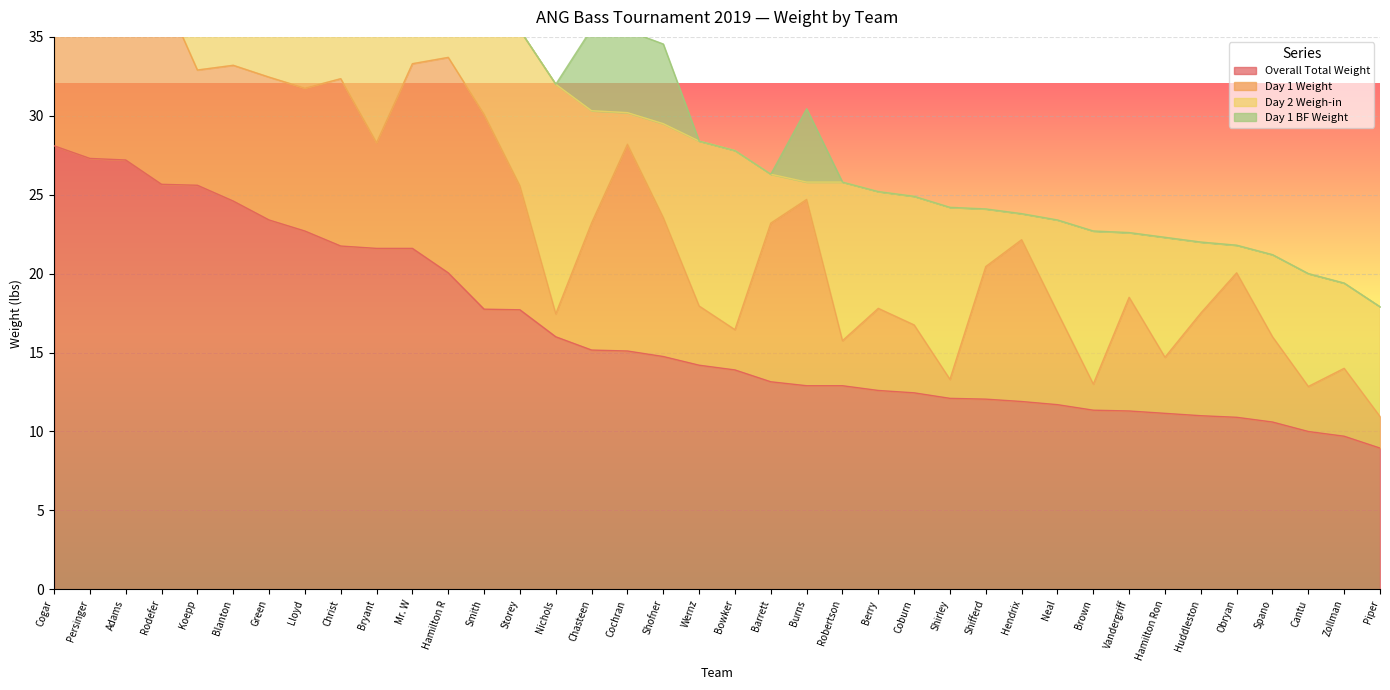

What is the highest value of the Overall Total Weight series?

28.1